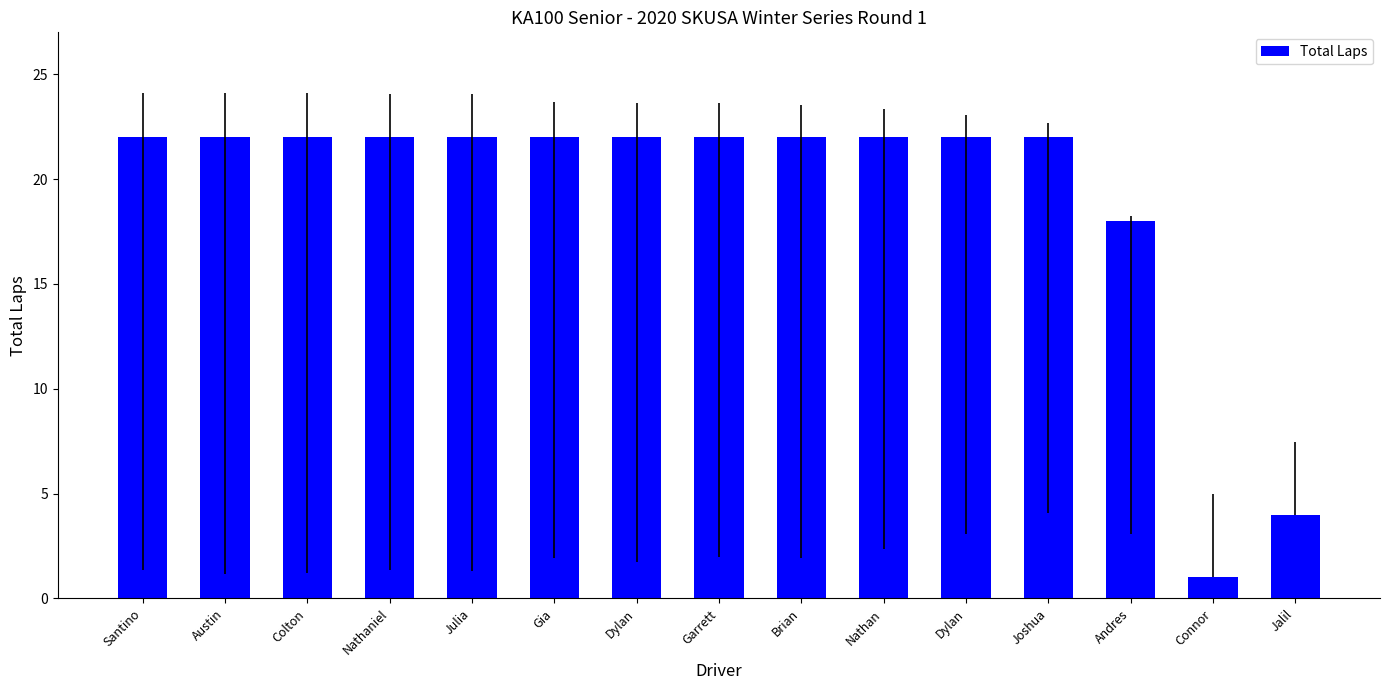

How many bars are there in total?

15